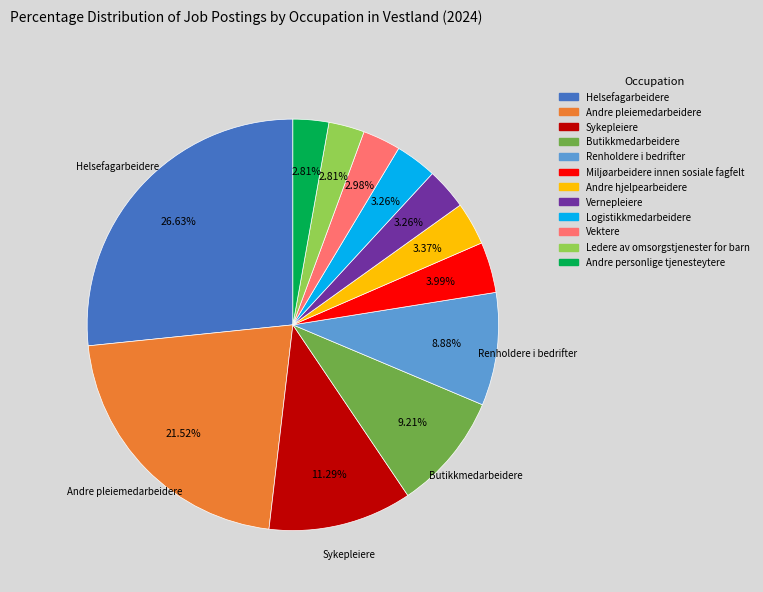

Approximately how many times larger is the value at Andre pleiemedarbeidere compared to Vernepleiere?

6.6